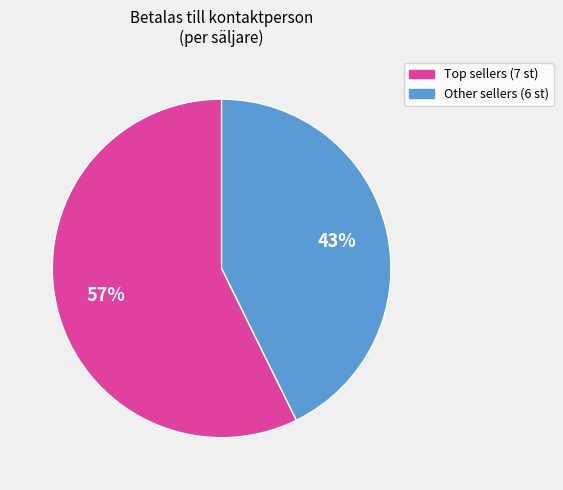

How many slices are in this pie chart?

2